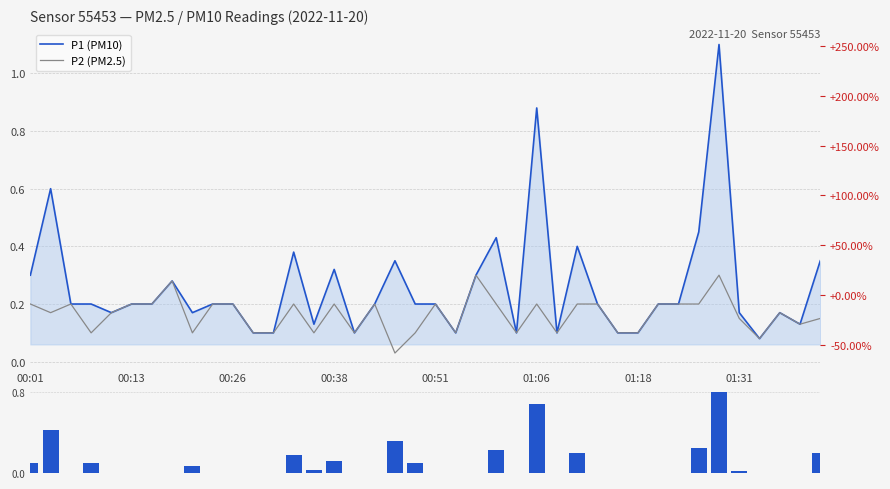

What is the sum of all P2 (PM2.5) values?

6.5